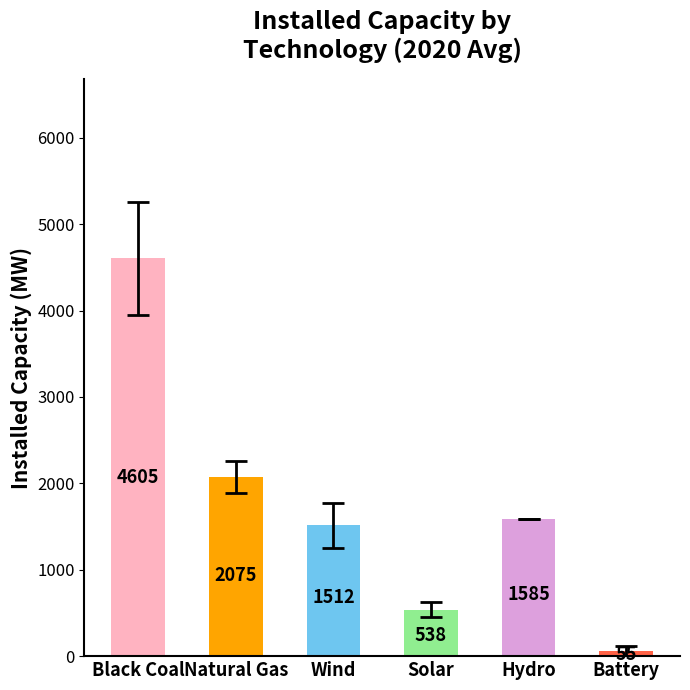

What is the change in value from Hydro to Battery?

-1530.0